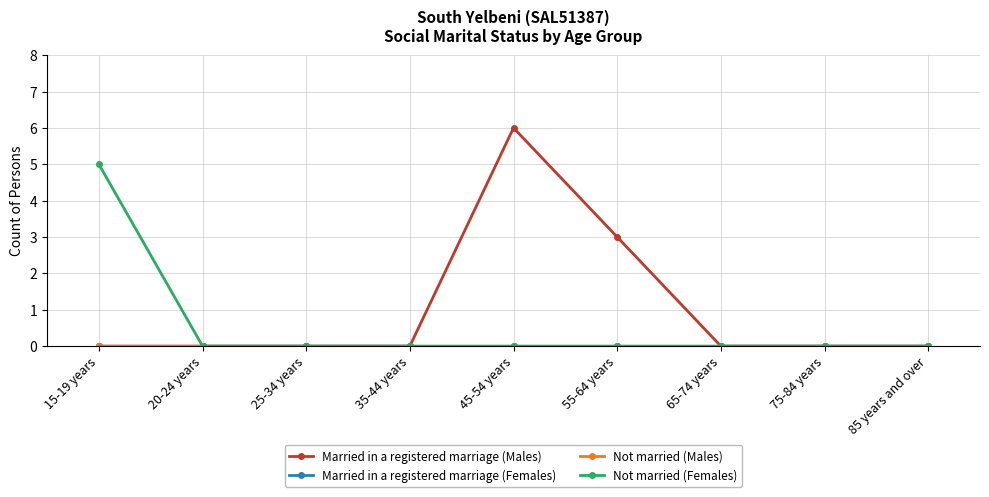

Is this an area chart (filled region under the line)?

No